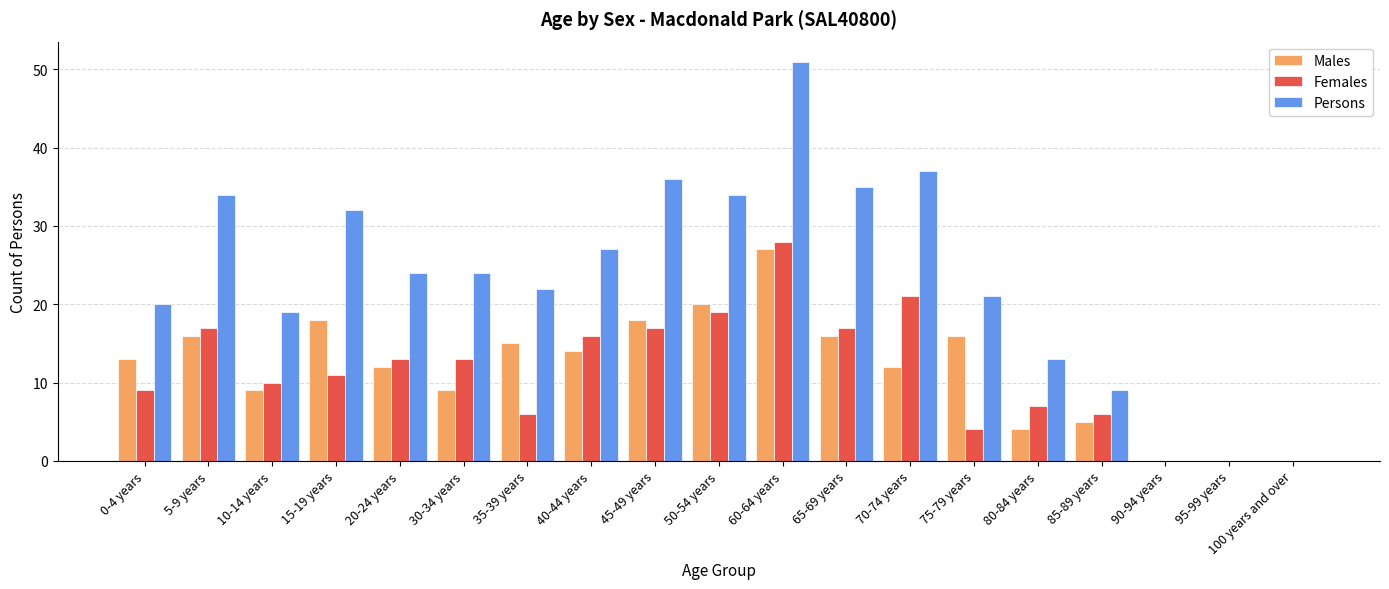

Which series has the largest total across all categories?

Persons